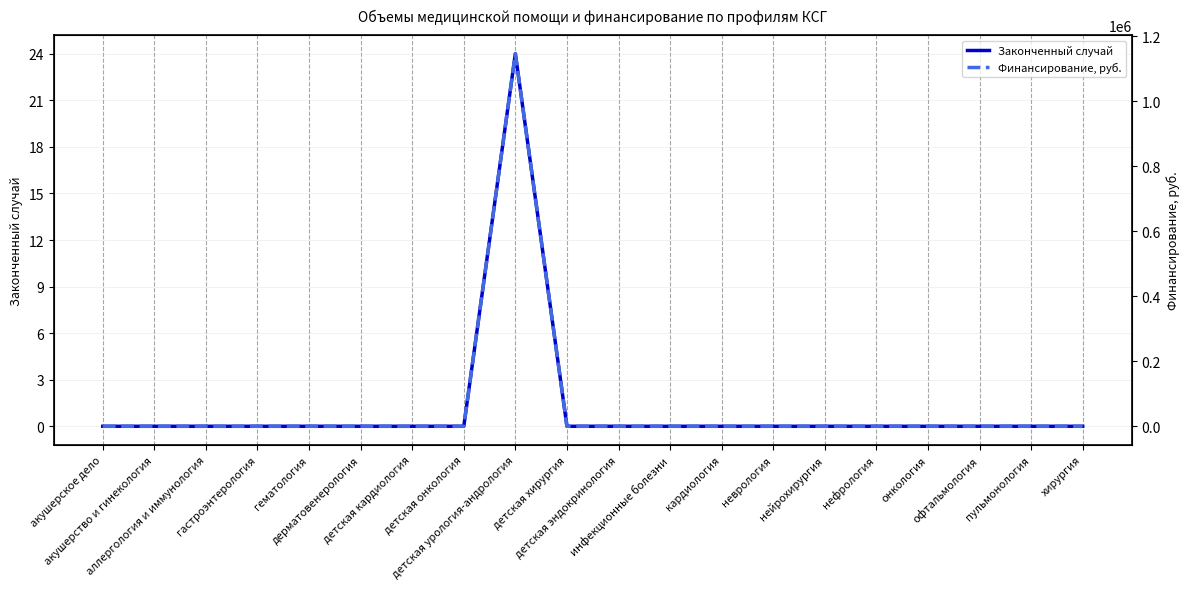

What position from the left is инфекционные болезни?

12